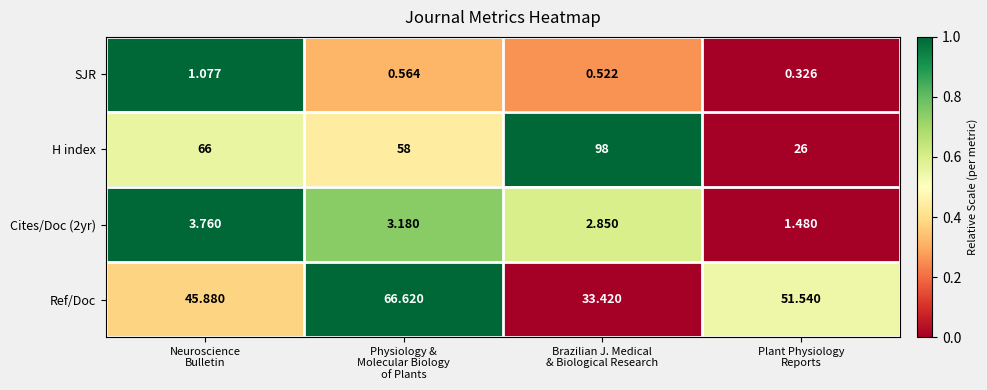

Count the number of data series in this chart.

4